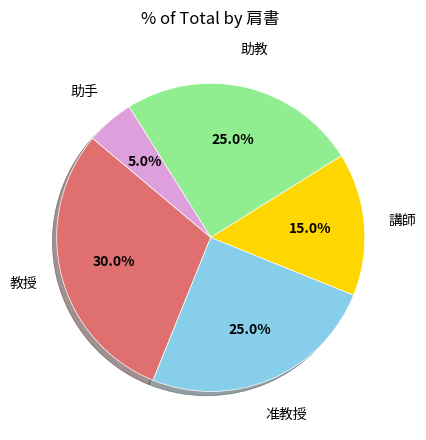

Which slice is the smallest?

助手